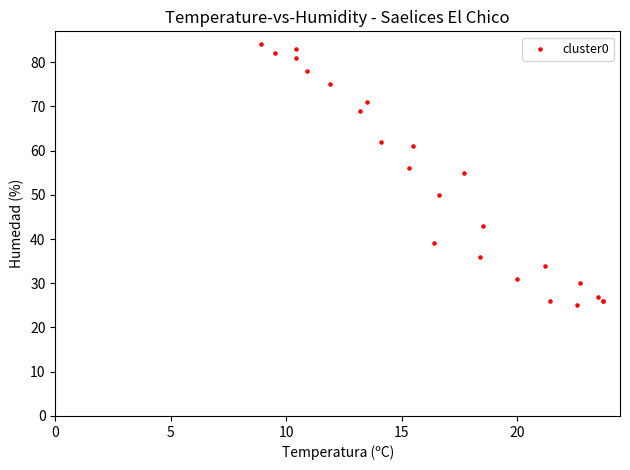

What Y value in the scatter plot is closest to 54?

55